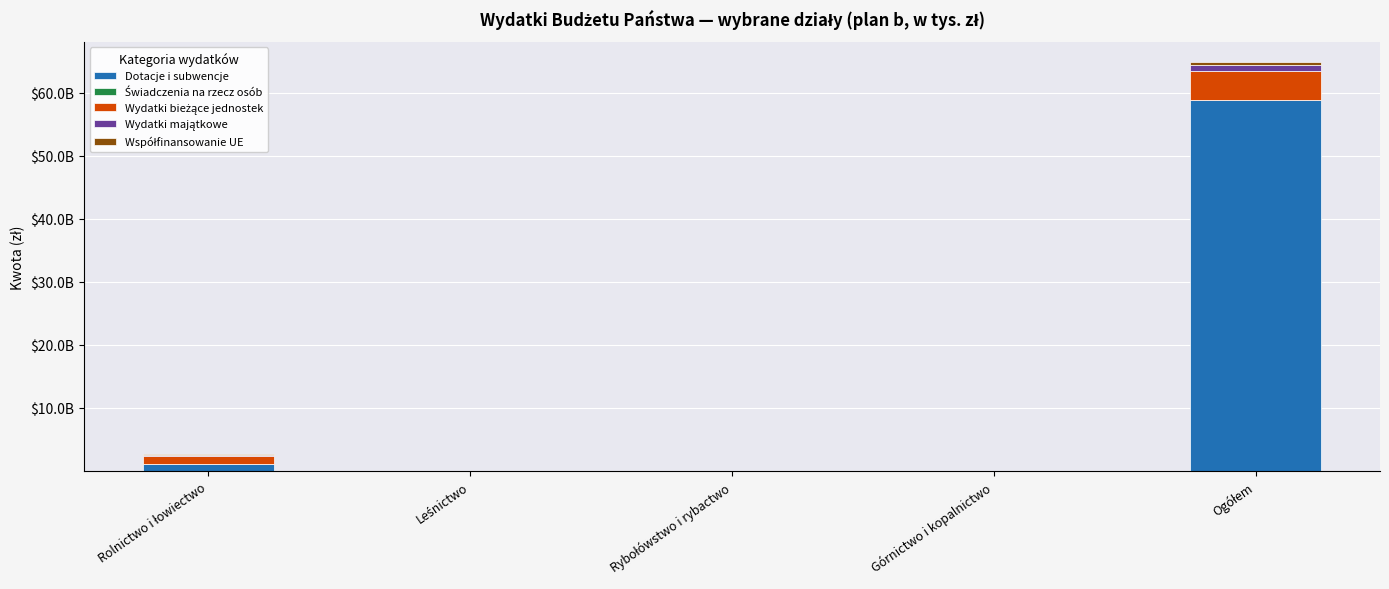

What is the average value of the Wydatki majątkowe series?

200882939